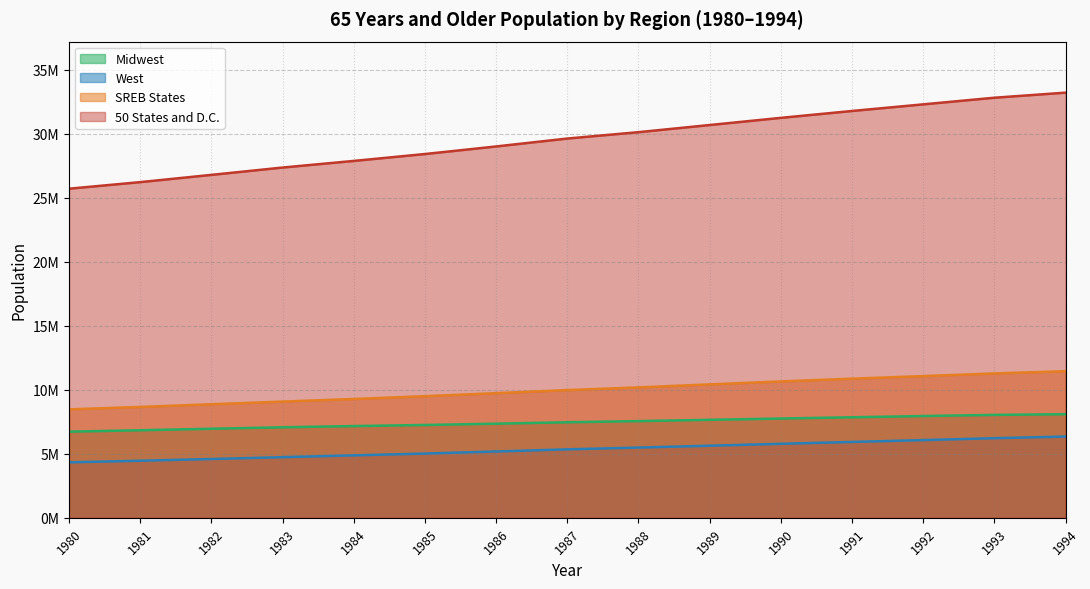

Is it true that SREB States equals 2915232 at 1986?

False